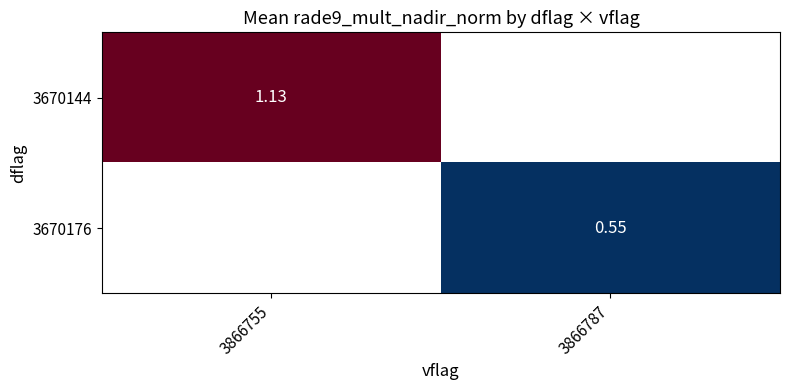

Is it true that 3670144 equals 1.1 at 3866755?

True